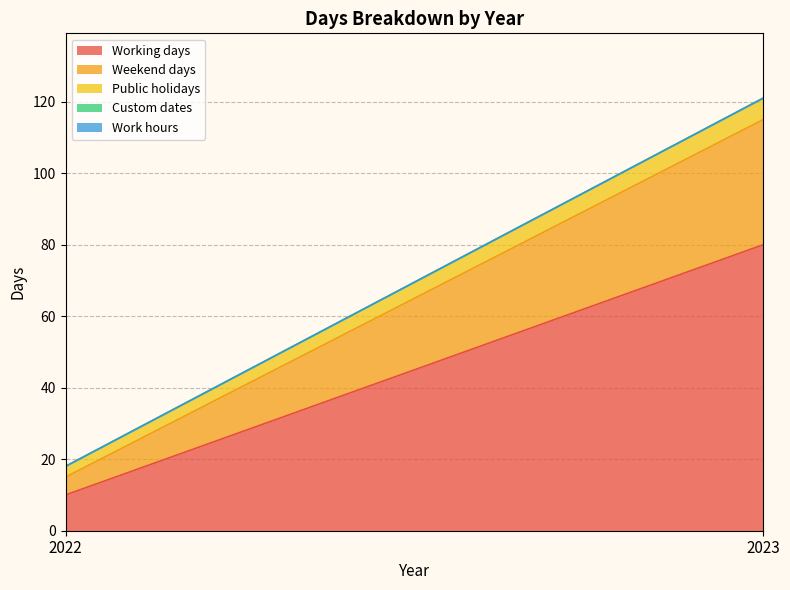

Is it true that Weekend days equals 5 at 2022?

True